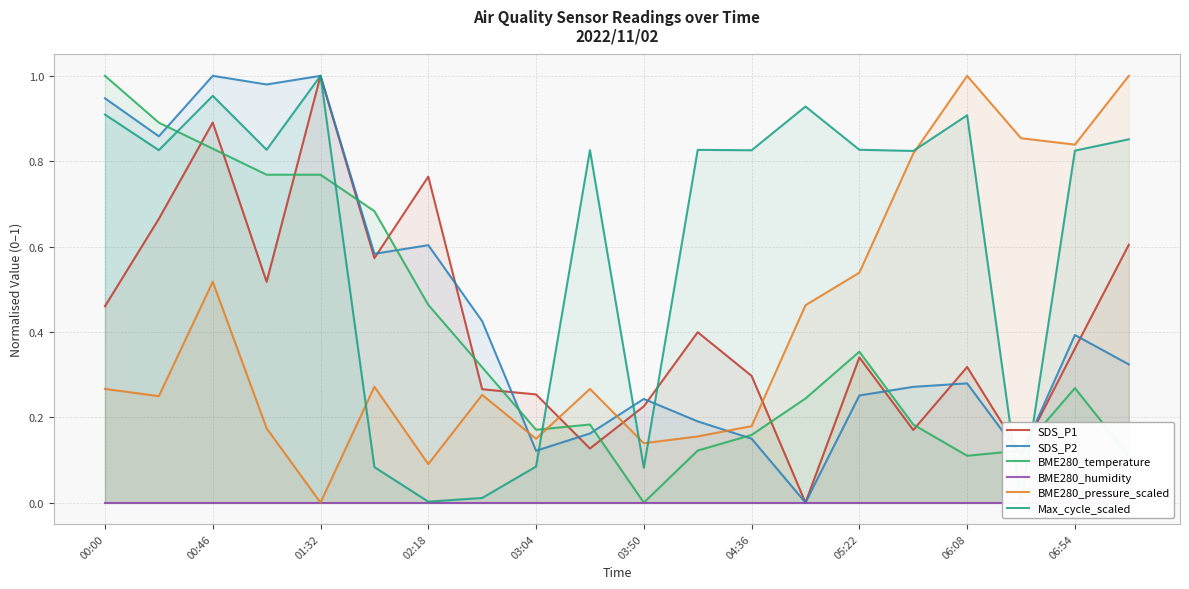

What are all the series names shown in the legend?

SDS_P1, SDS_P2, BME280_temperature, BME280_humidity, BME280_pressure_scaled, Max_cycle_scaled